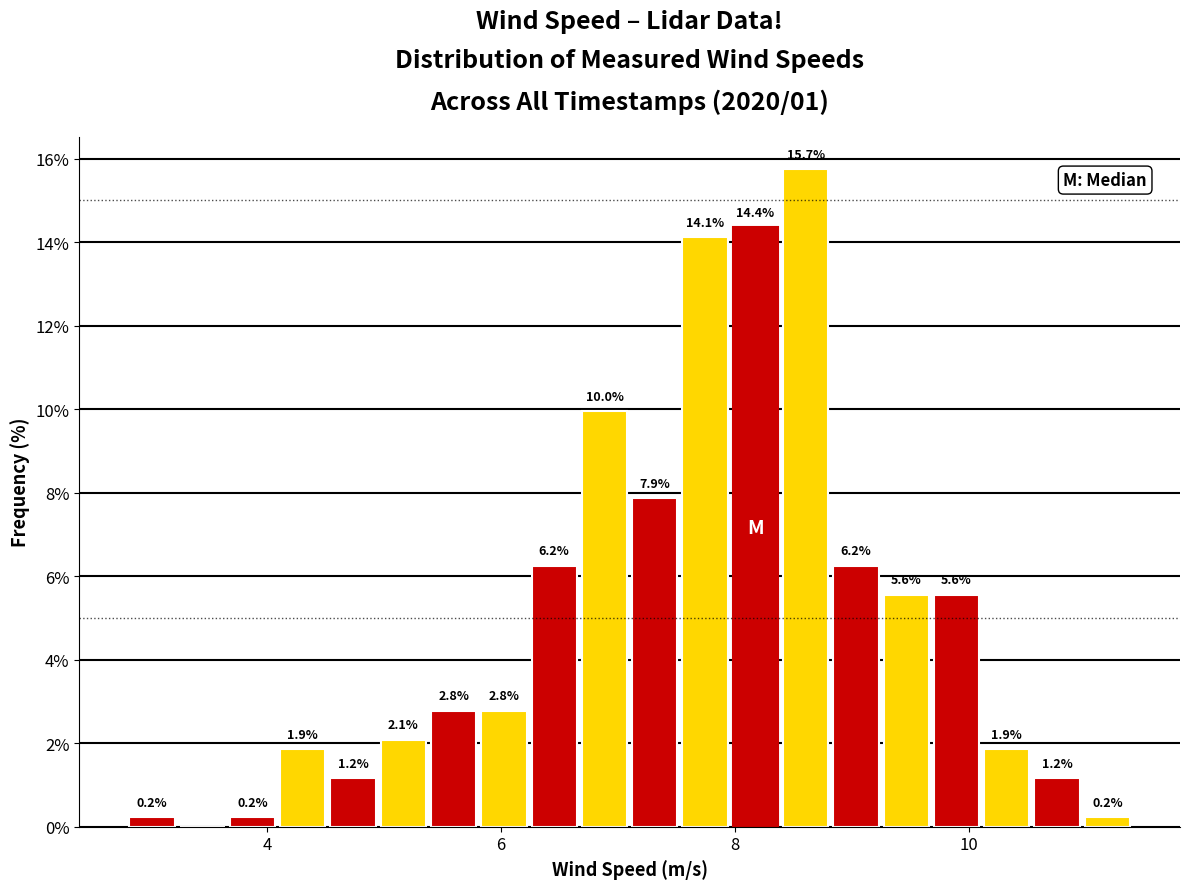

Read against the x-axis, roughly where is the centre of the tallest bar?

8.6